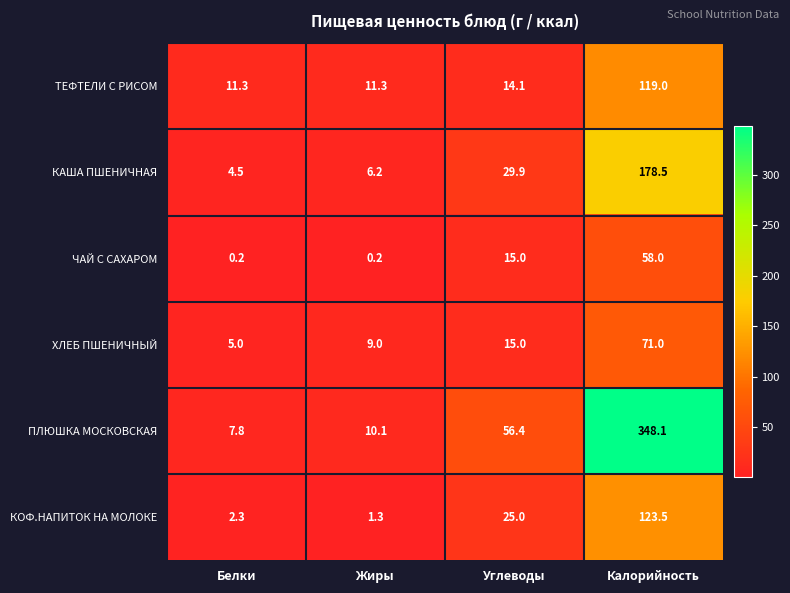

At Жиры, list the series in order from largest to smallest.

ТЕФТЕЛИ С РИСОМ, ПЛЮШКА МОСКОВСКАЯ, ХЛЕБ ПШЕНИЧНЫЙ, КАША ПШЕНИЧНАЯ, КОФ.НАПИТОК НА МОЛОКЕ, ЧАЙ С САХАРОМ